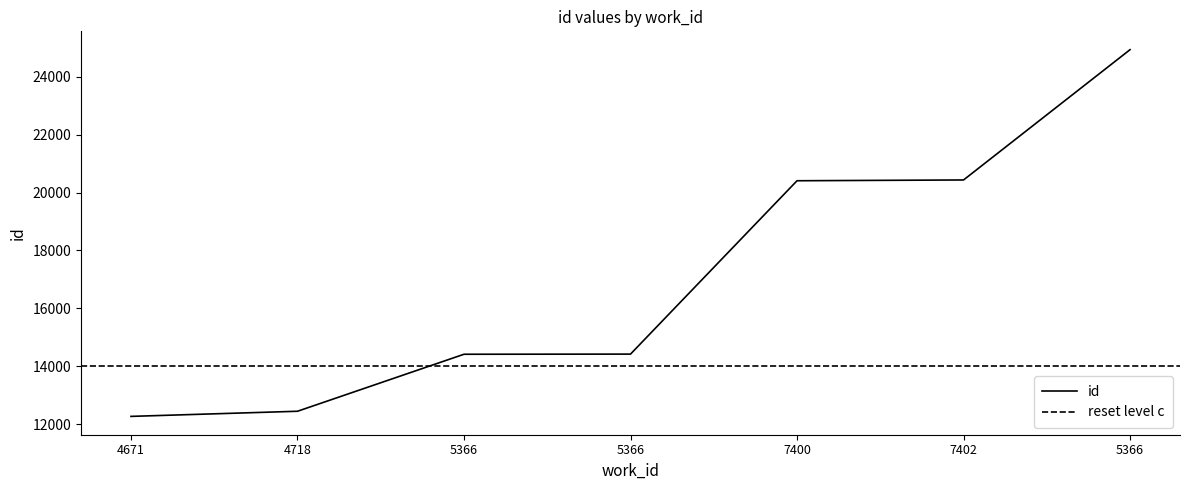

What is the sum of all values?

119338